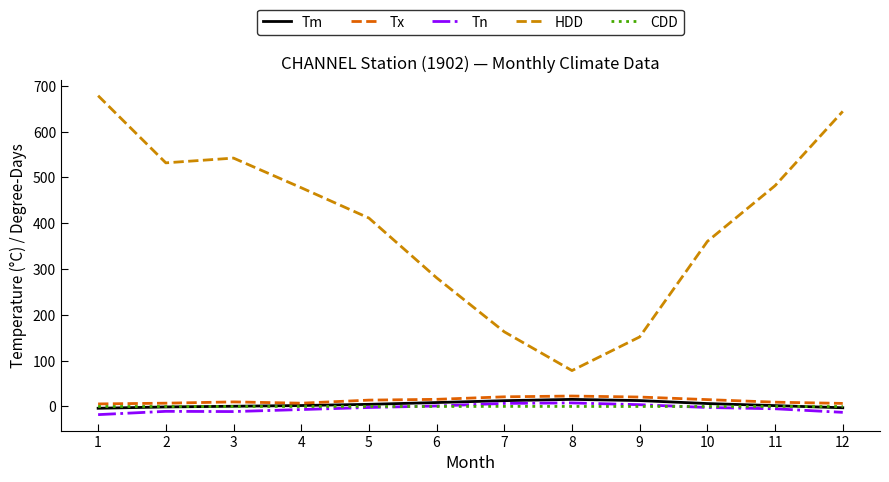

At which label is HDD closest to 378?

10